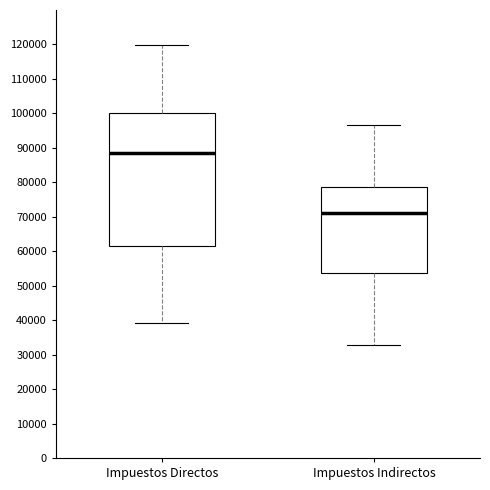

Reading left to right, read every box against the y-axis: the position of its median line, the range the box covers, and the ends of its whiskers. The values are not printed on the chart, so give them approximately, as read against the axis.

Impuestos Directos: median 89000, box 62000 to 100000, whiskers 39000 to 120000
Impuestos Indirectos: median 71000, box 54000 to 79000, whiskers 33000 to 97000